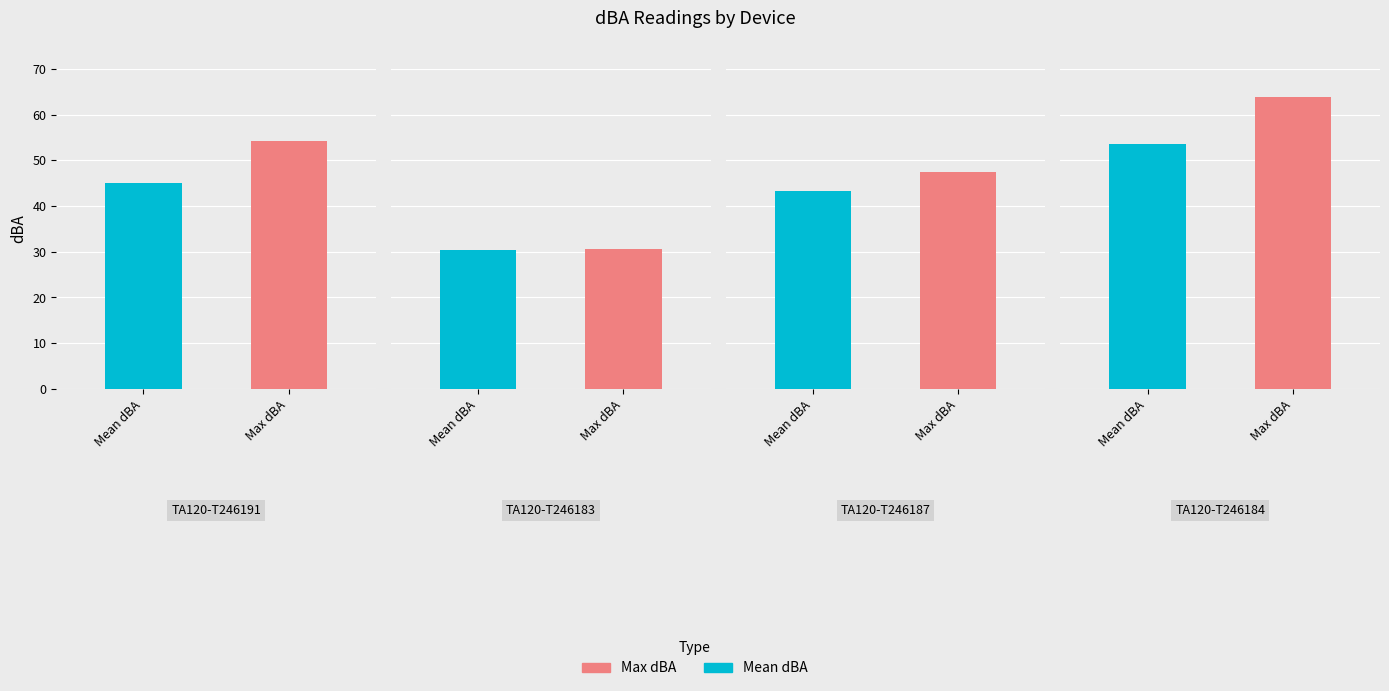

At how many categories does at least one series exceed 52?

2